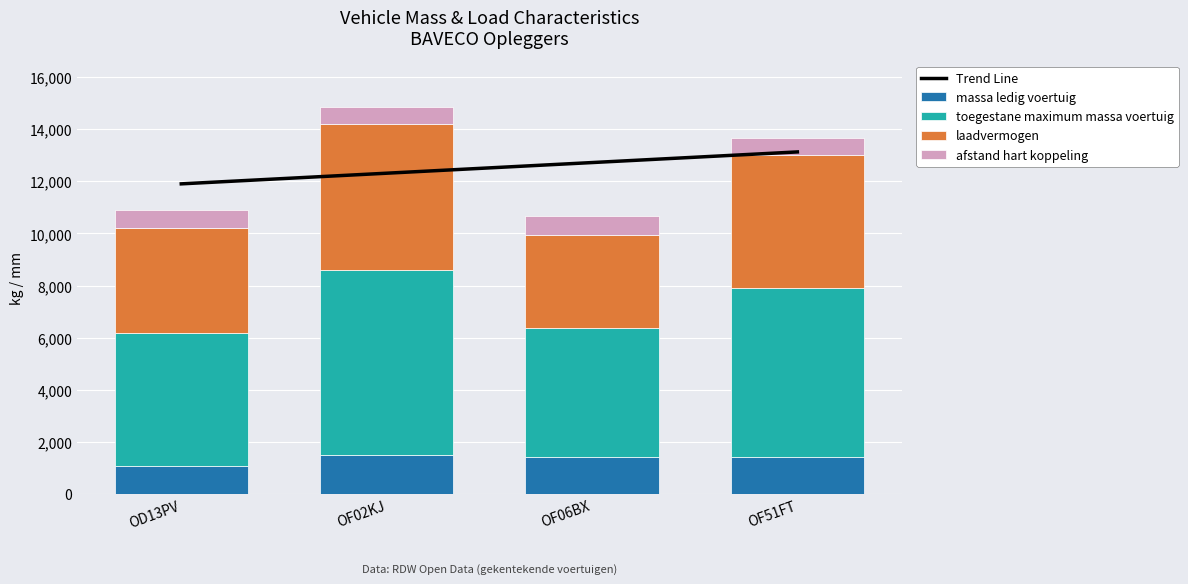

Is it true that laadvermogen equals 2347 at OD13PV?

False